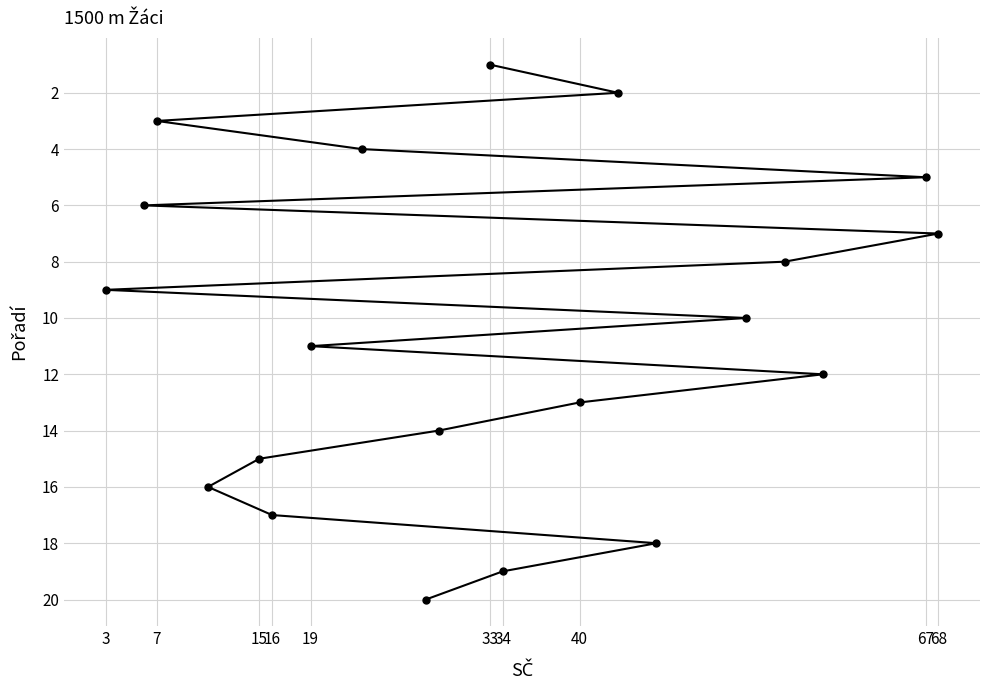

Is it true that the value at 3 is 2?

False